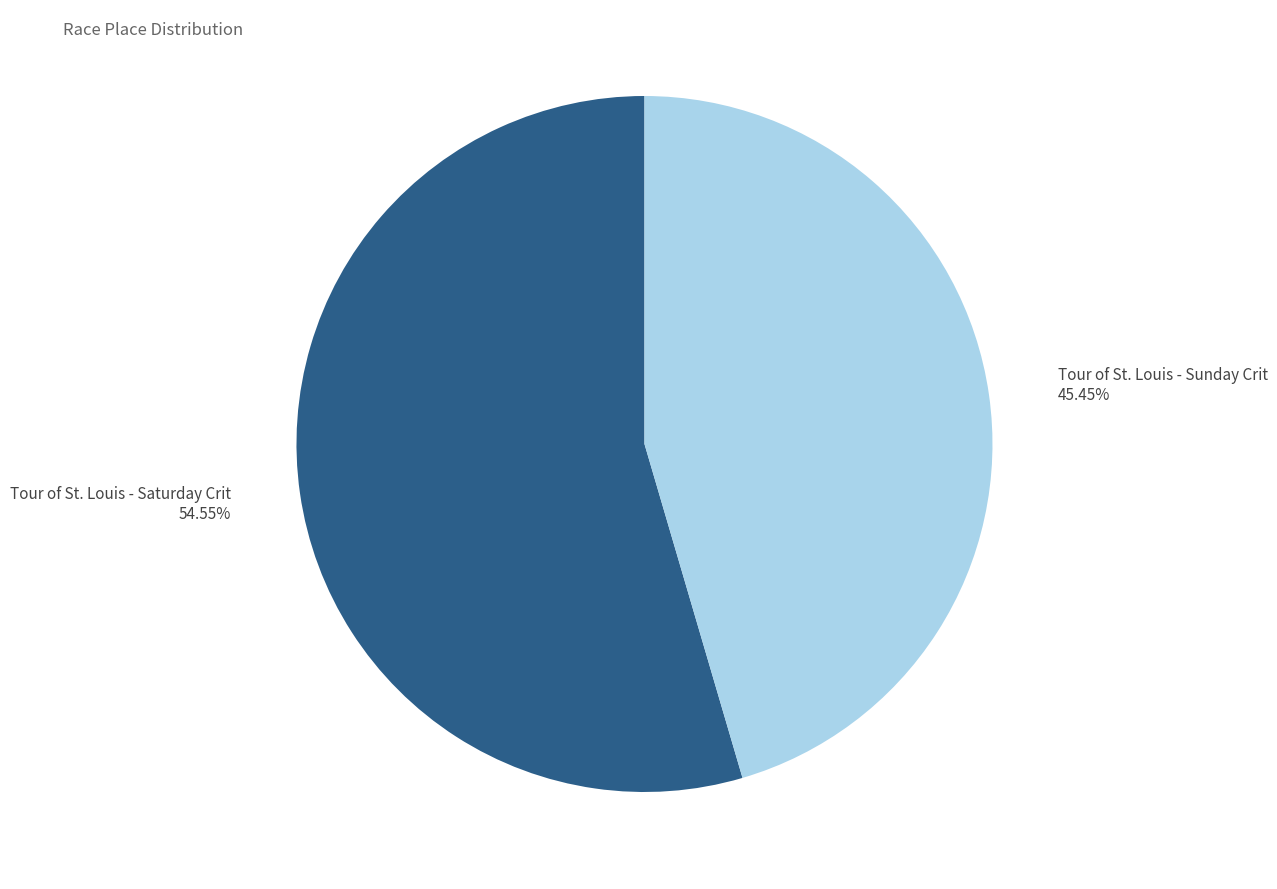

Is there a majority slice in this chart?

Yes